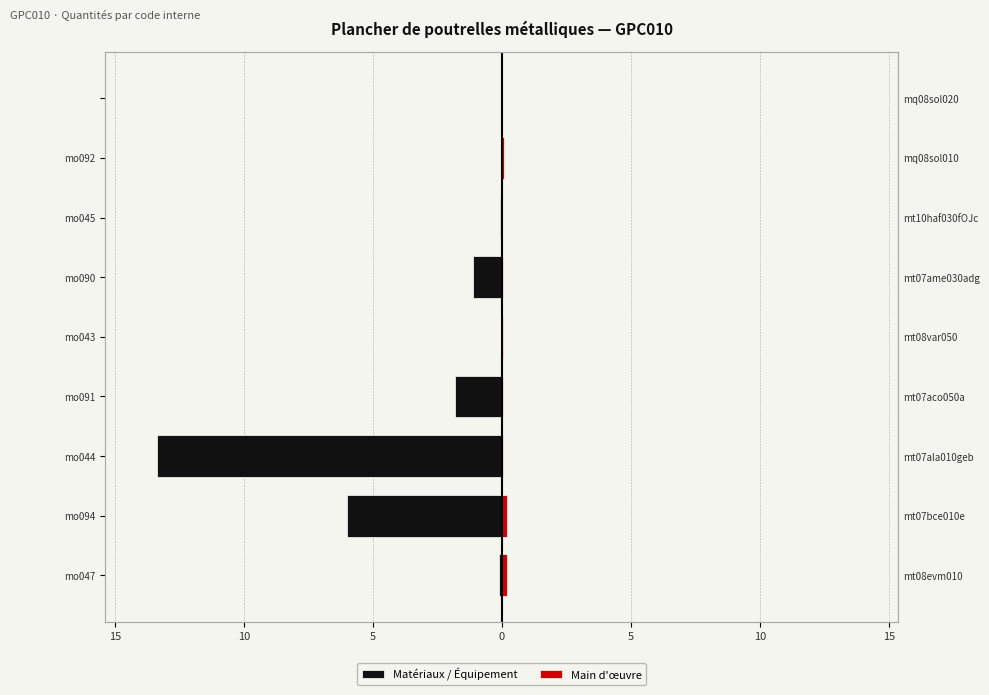

Rank the series by their average value, from lowest to highest.

Matériaux / Équipement, Main d'œuvre